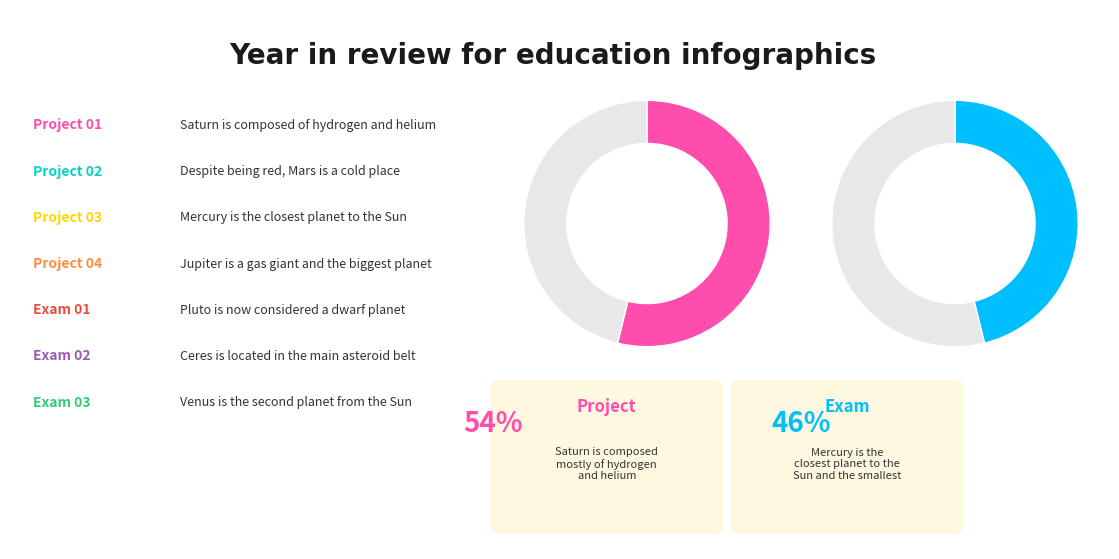

Do 5 and 4 together represent more than half of the pie?

No